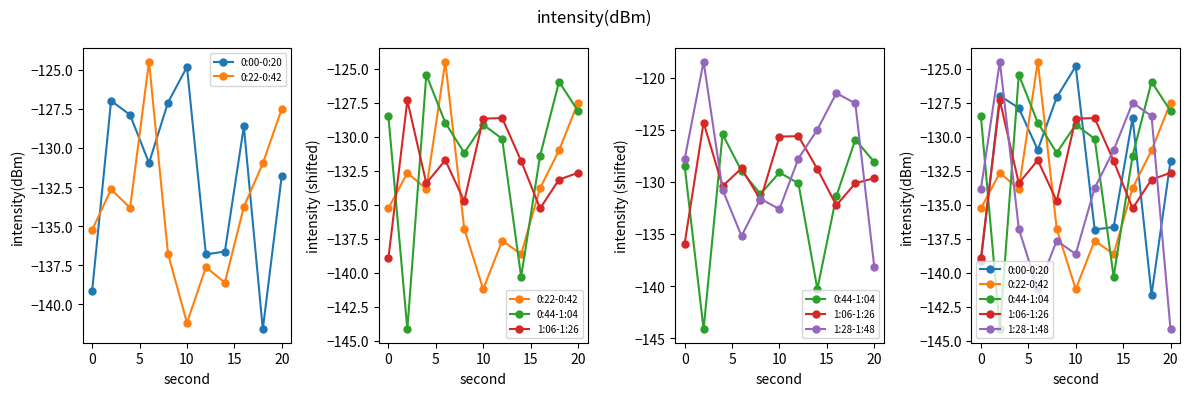

What is the spread (max minus min) of values at 10?

16.7